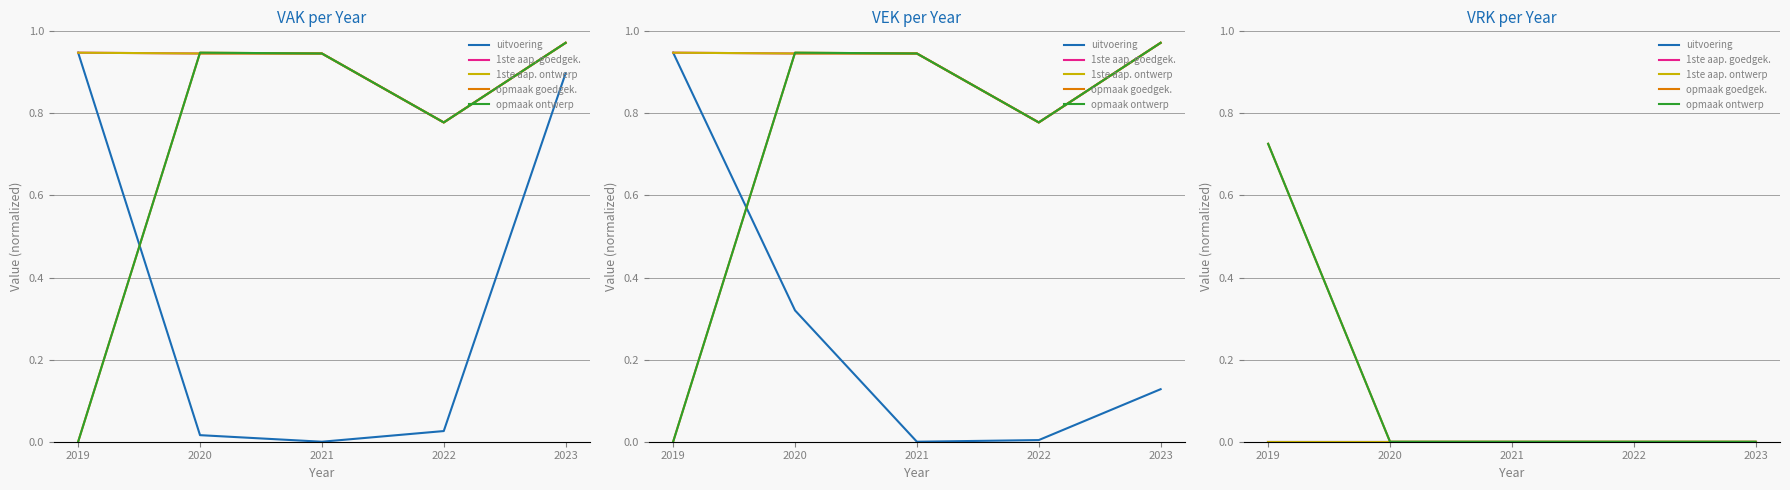

How many lines are shown in the chart?

5